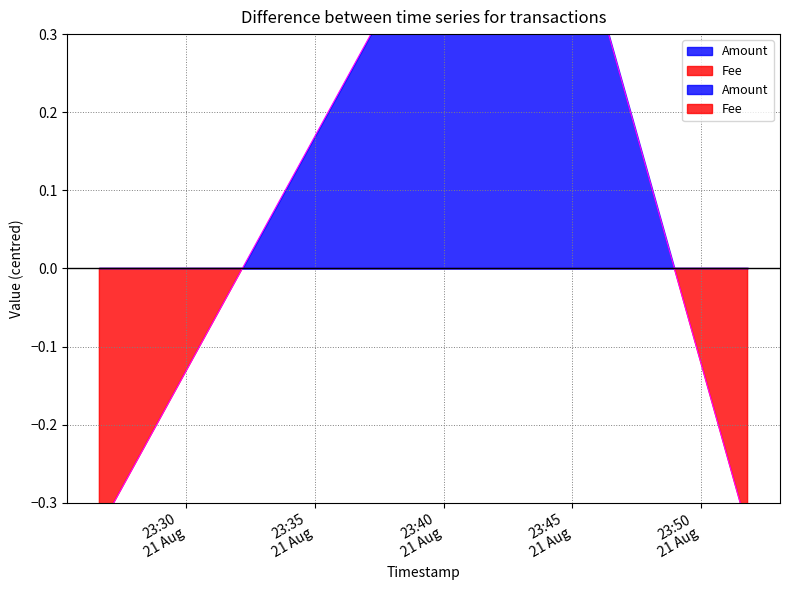

Which category has the highest value across all series?

2017-08-21 23:43:17